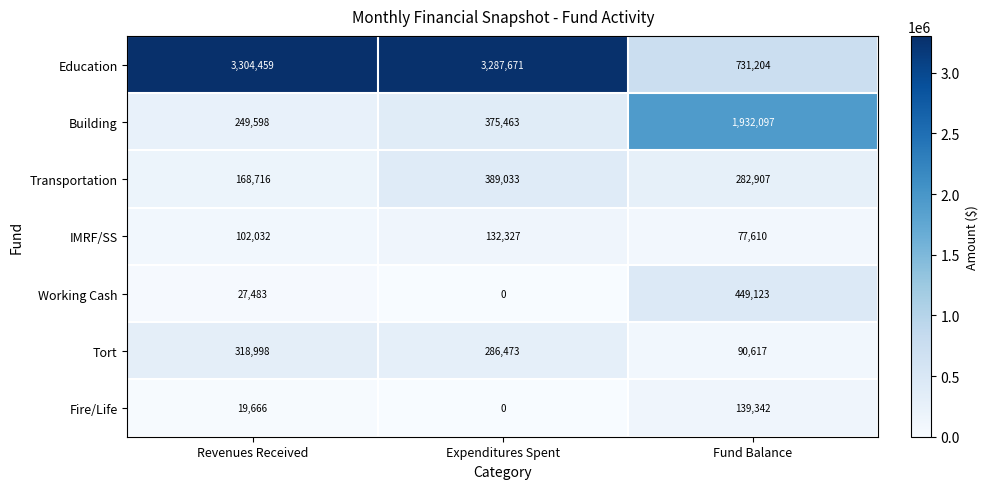

Reading right to left, list all the values displayed in this chart.

Education: Fund Balance=731204	Expenditures Spent=3287671	Revenues Received=3304459
Building: Fund Balance=1932097	Expenditures Spent=375463	Revenues Received=249598
Transportation: Fund Balance=282907	Expenditures Spent=389033	Revenues Received=168716
IMRF/SS: Fund Balance=77610	Expenditures Spent=132327	Revenues Received=102032
Working Cash: Fund Balance=449123	Expenditures Spent=0	Revenues Received=27483
Tort: Fund Balance=90617	Expenditures Spent=286473	Revenues Received=318998
Fire/Life: Fund Balance=139342	Expenditures Spent=0	Revenues Received=19666